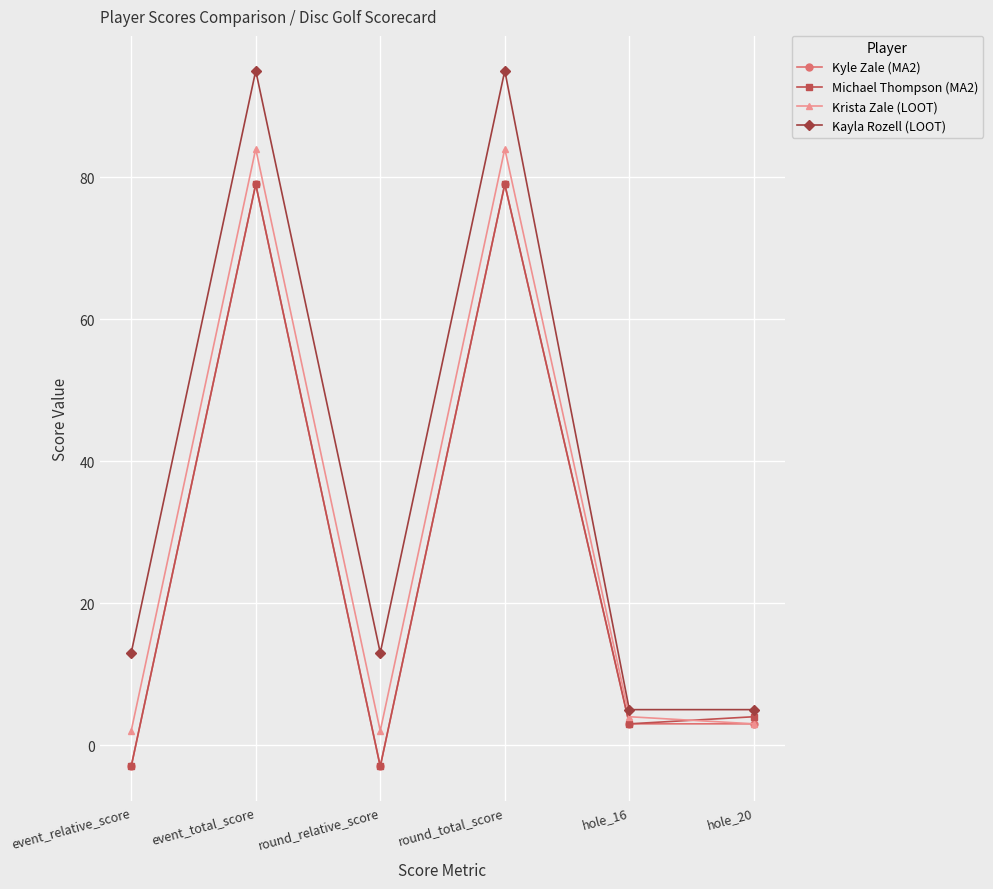

How many lines are shown in the chart?

4